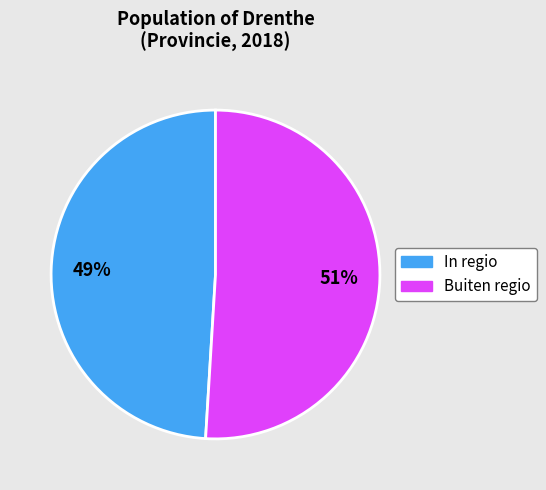

Is there a majority slice in this chart?

Yes